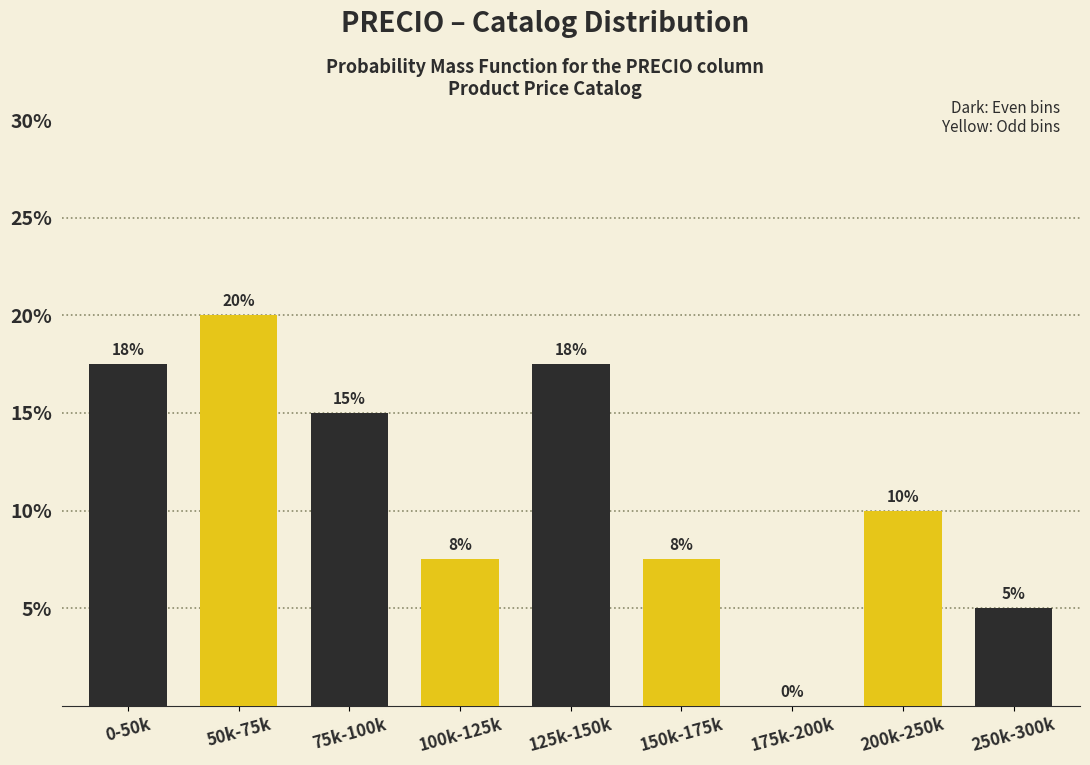

What is the maximum value shown in the chart?

20.0